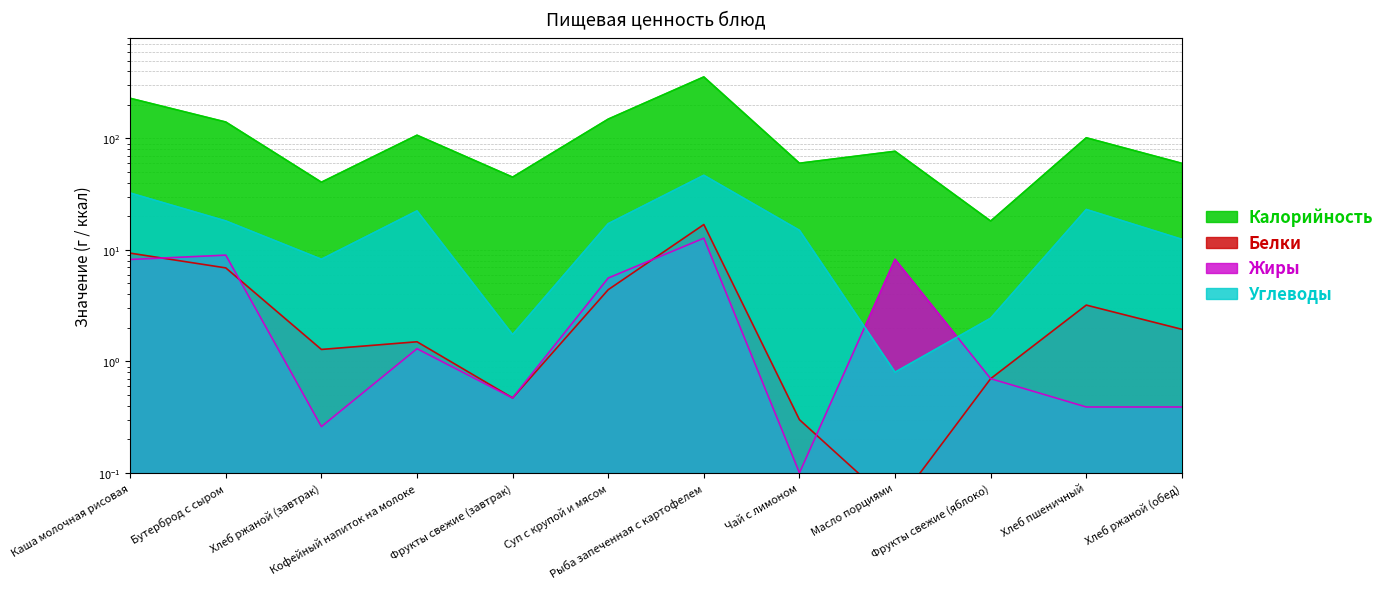

At which category does Углеводы reach its first local valley?

Хлеб ржаной (завтрак)